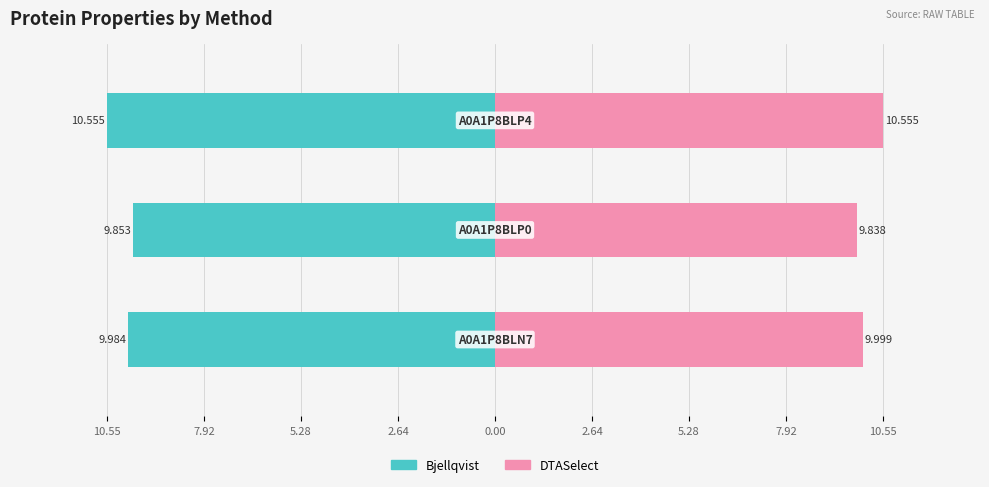

List the series in order of their overall mean, lowest first.

Bjellqvist, DTASelect